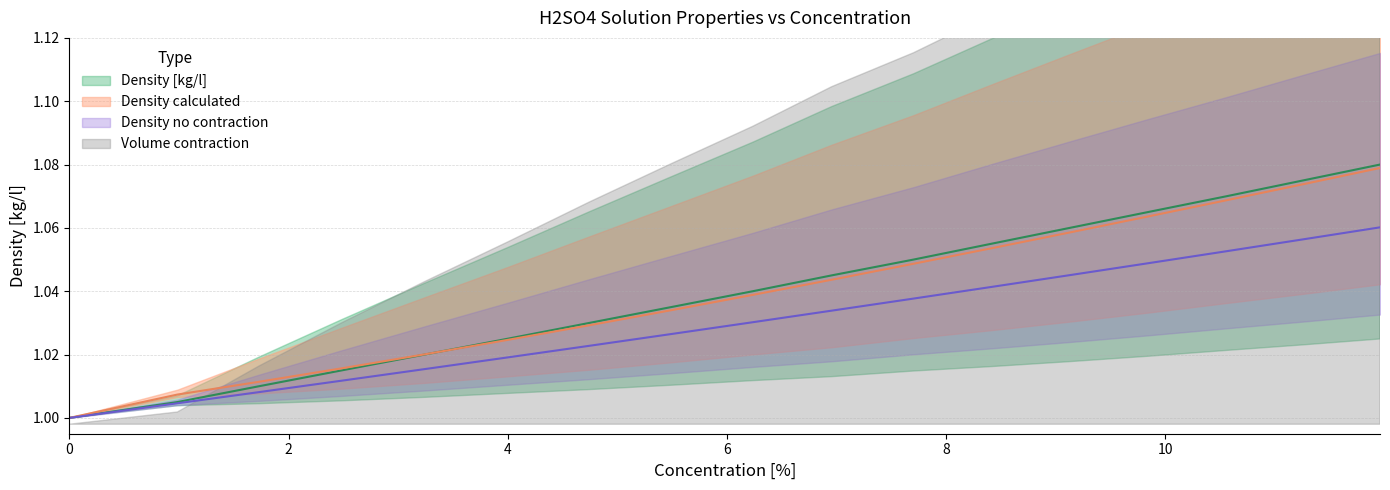

The value of Density calculated at 10.56 is 1.7. True or false?

False